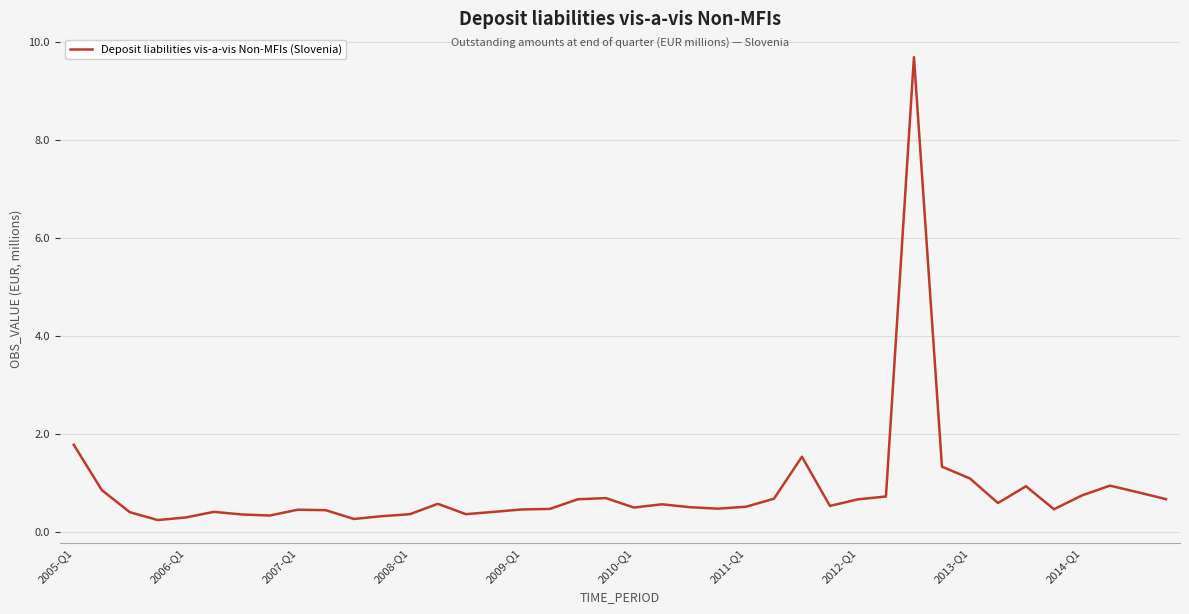

What is the difference between the maximum and minimum values?

9.4